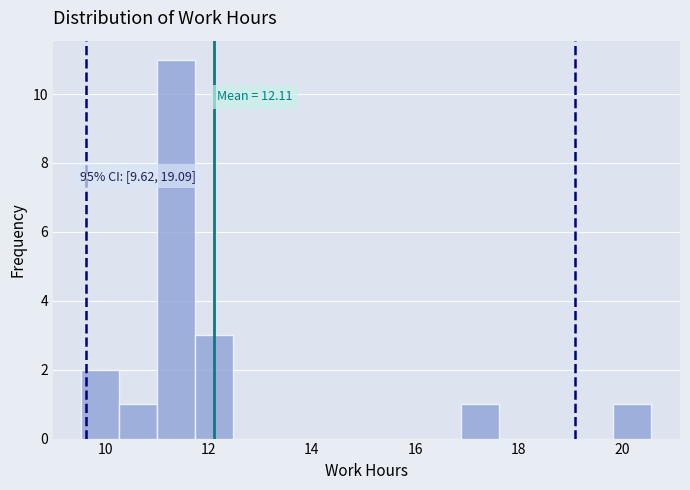

Around what value on the x-axis is the tallest bar? Give the approximate position of its centre, as read against the axis.

11.4